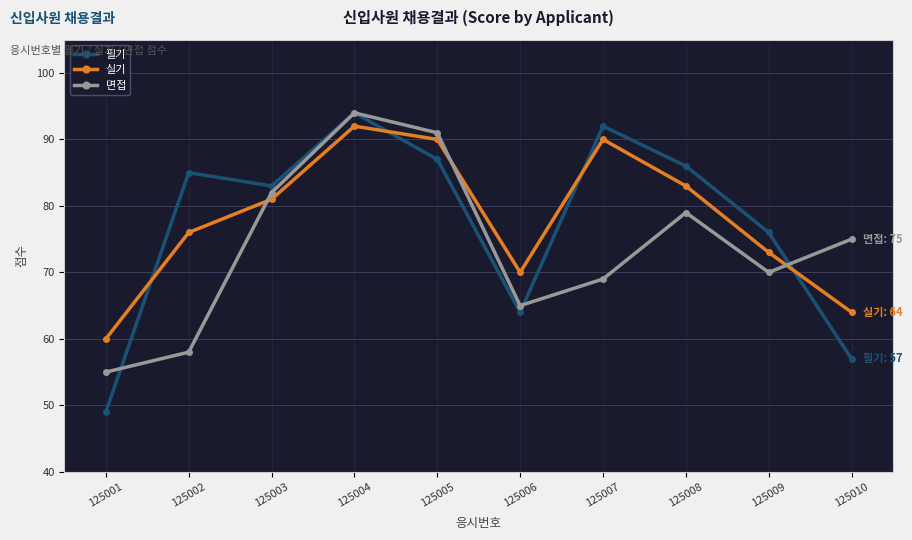

At which label does 실기 reach its peak?

125004